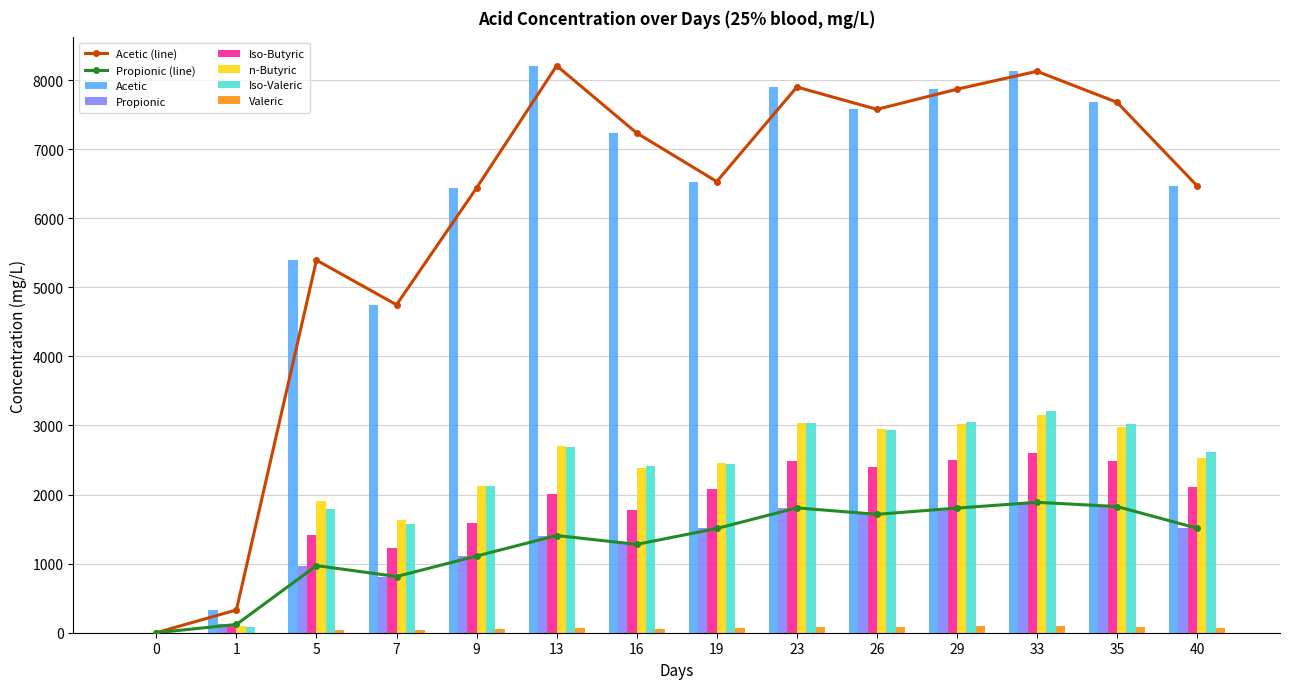

What is the difference between the highest and lowest values at 29?

7774.1